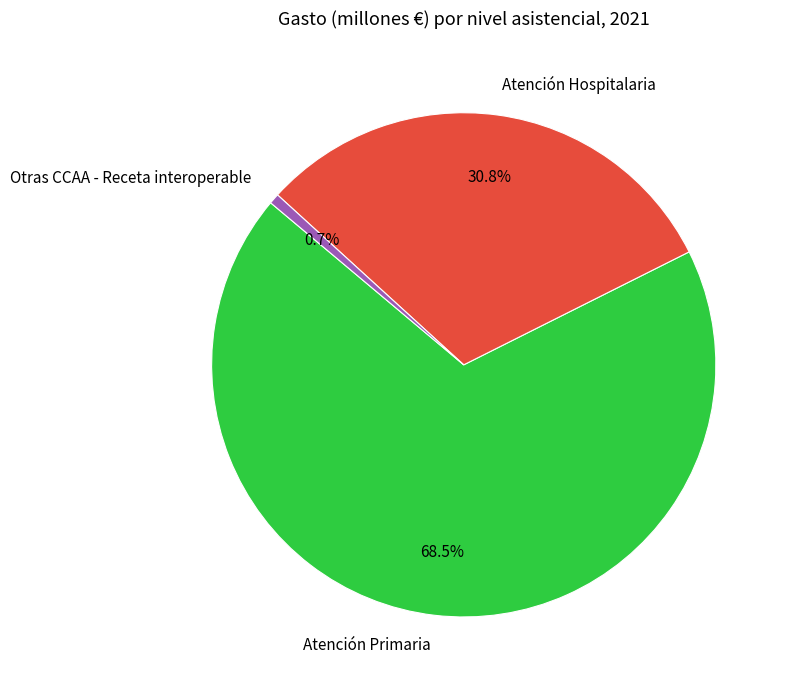

Which slice is the smallest?

Otras CCAA - Receta interoperable